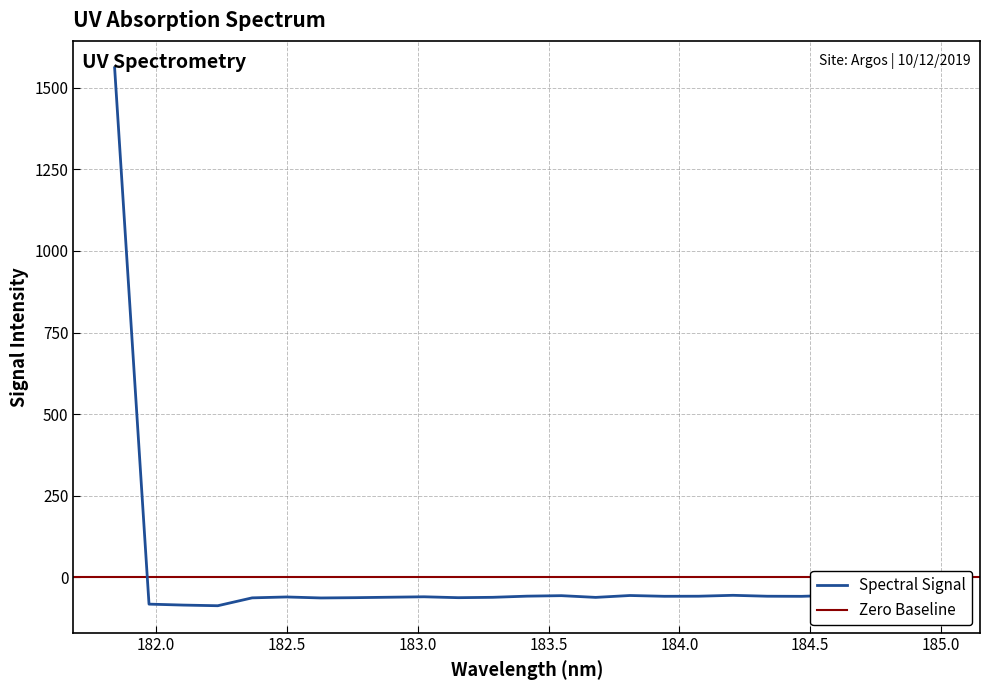

Between 182.1045947288 and 182.3673257152, which is larger?

182.3673257152